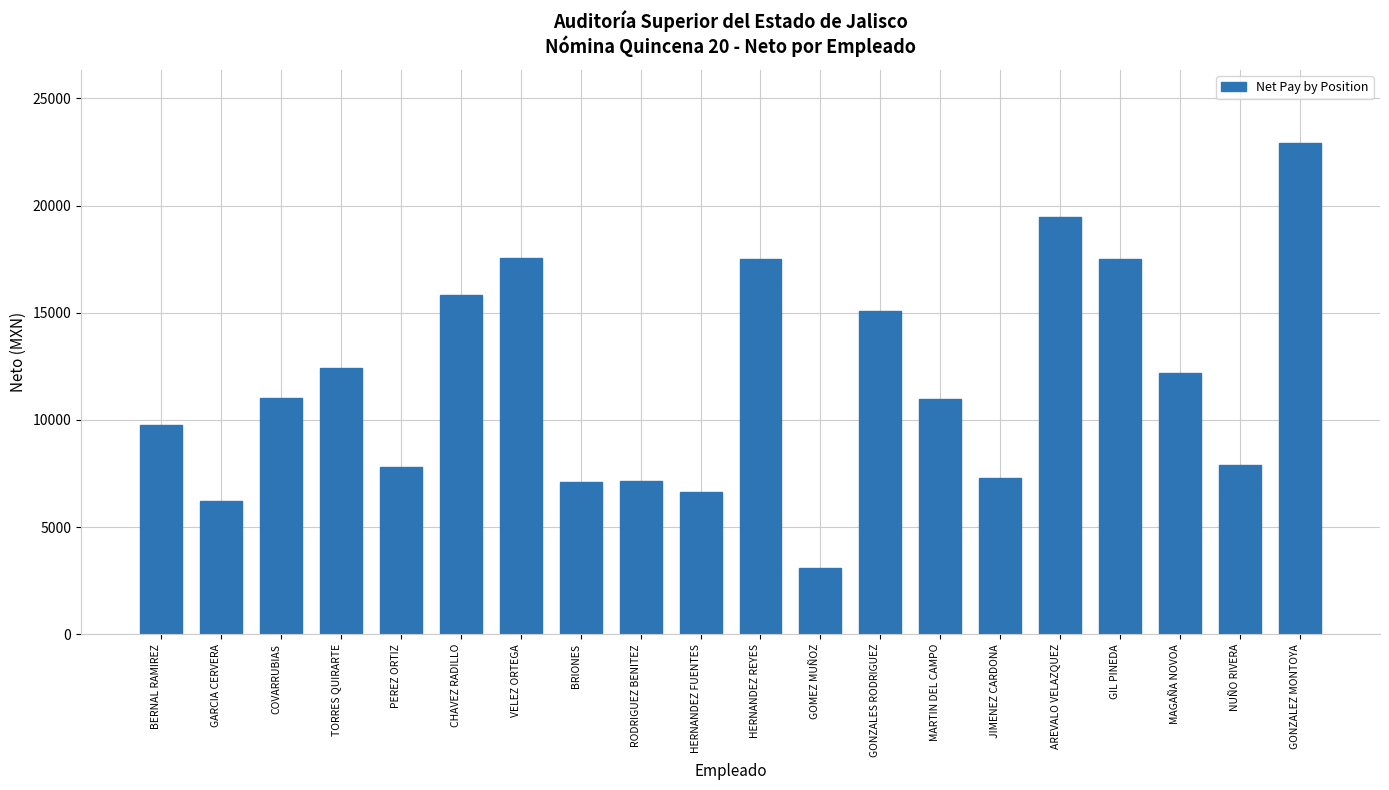

What is the sum of the values at CHAVEZ RADILLO and PEREZ ORTIZ?

23610.0